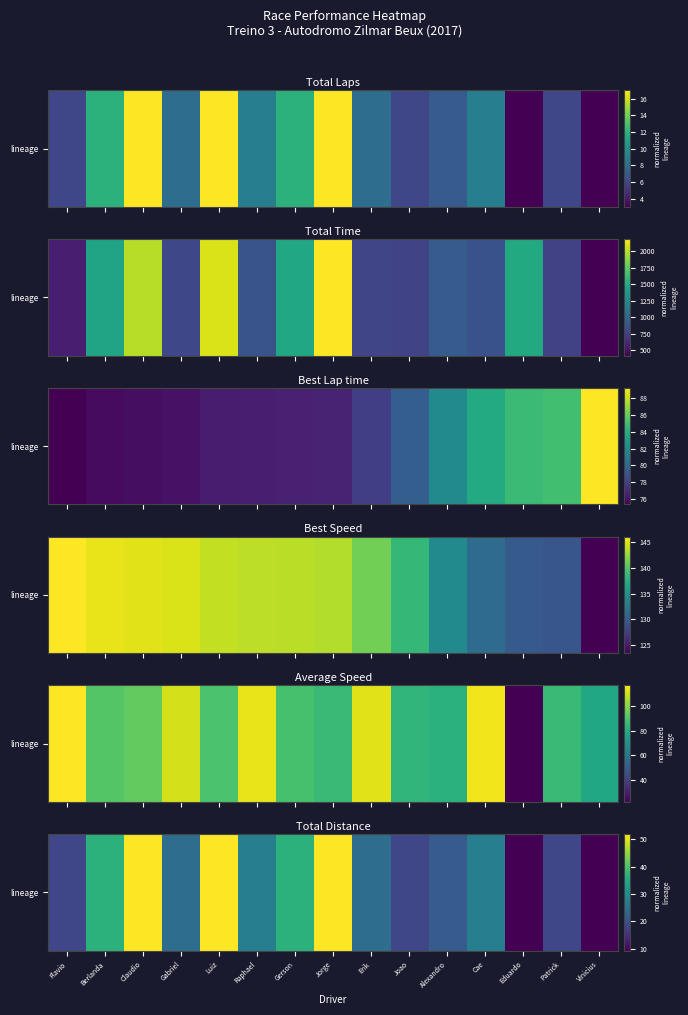

What is the maximum value shown in the chart?

52.0